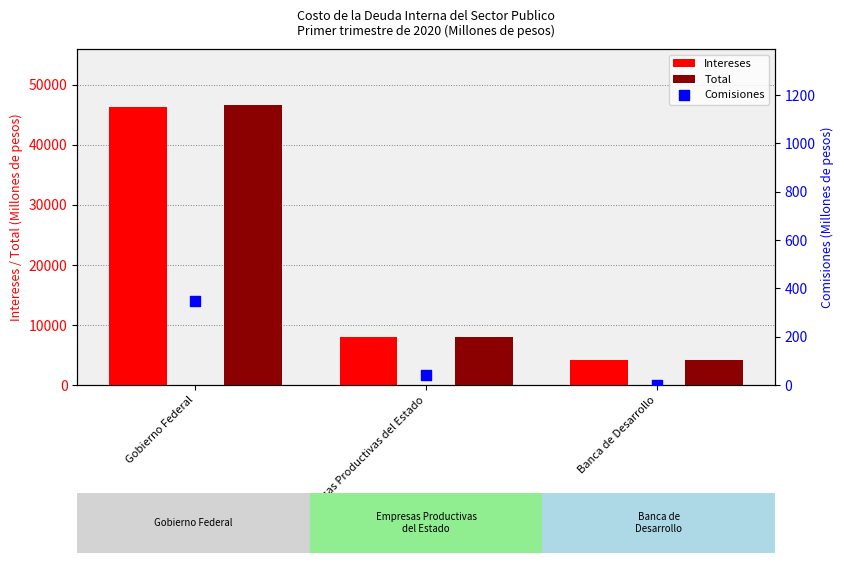

Is the value of Comisiones at Empresas Productivas del Estado greater than the value of Total at Gobierno Federal?

No